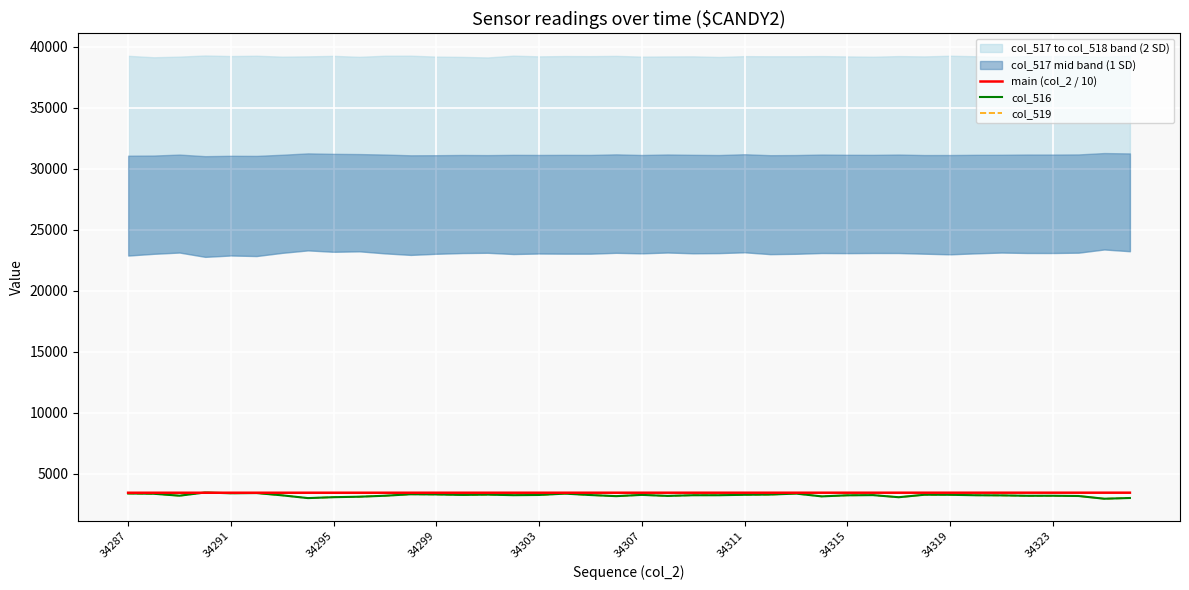

Is it true that col_516 equals 4743.4 at 34307?

False